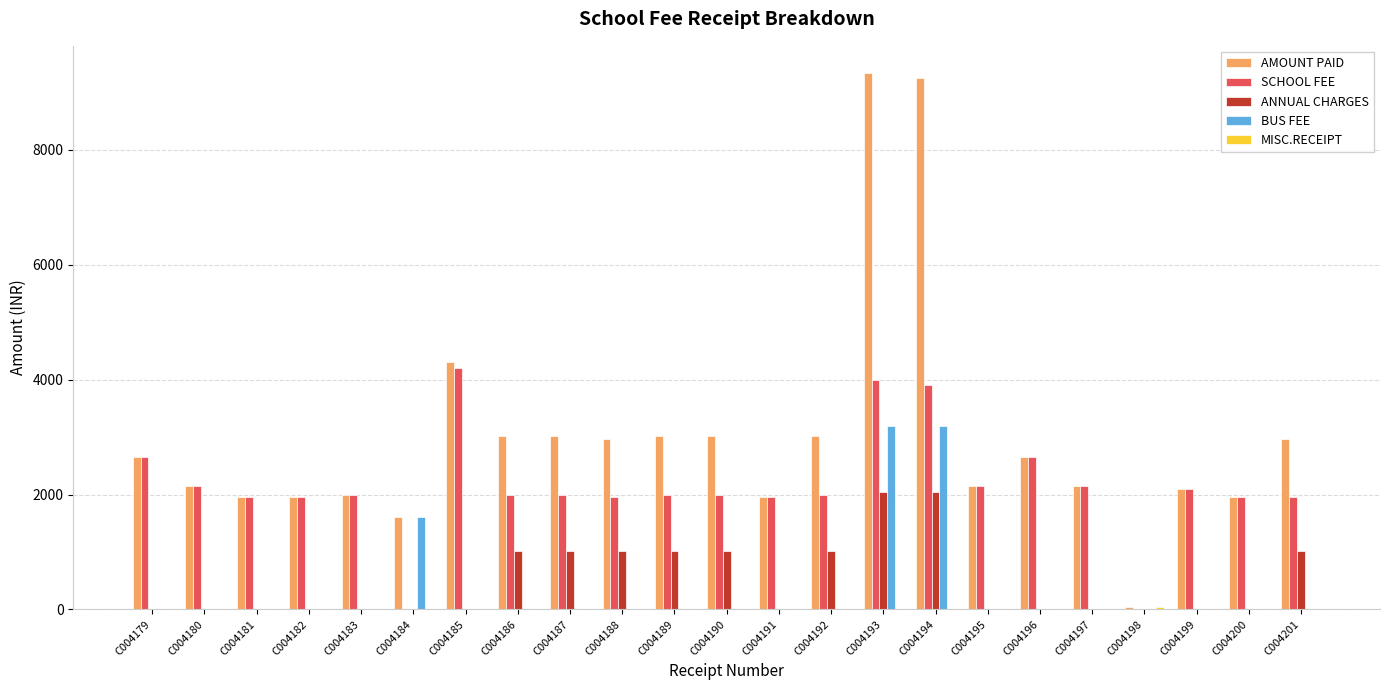

How many values in the BUS FEE series exceed 0?

3